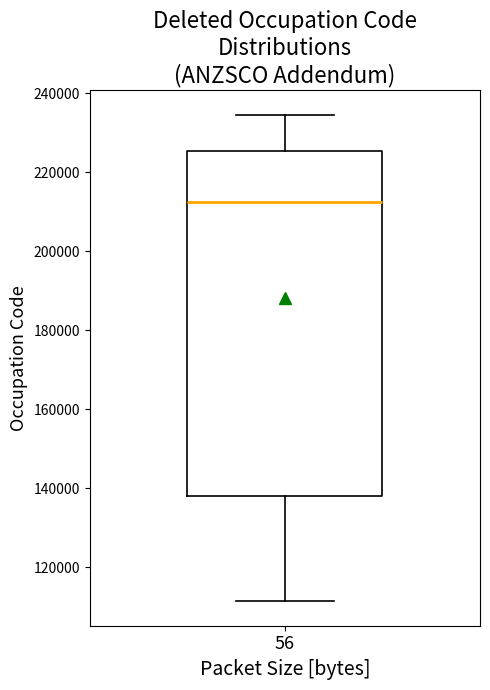

Read this box plot against the y-axis: the position of the median line, the range covered by the box, and the ends of both whiskers. The values are not printed on the chart, so give them approximately, as read against the axis.

median 212000, box 138000 to 226000, whiskers 112000 to 234000